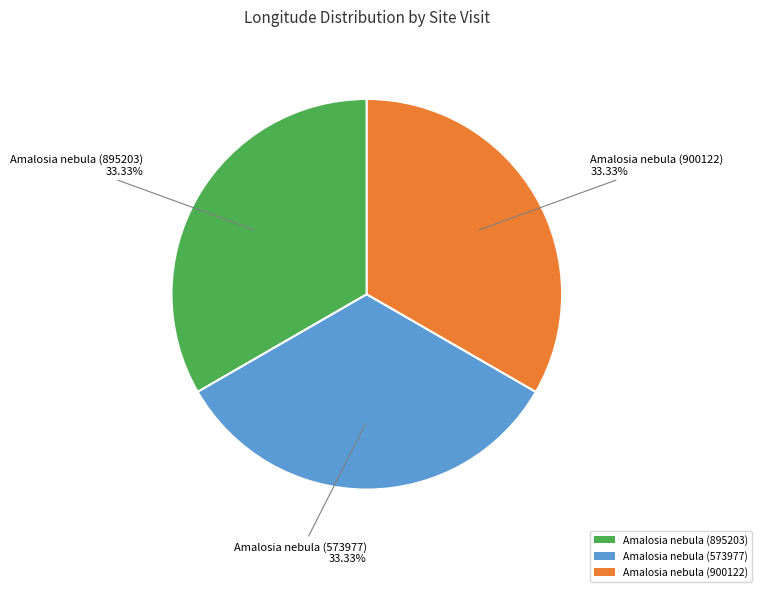

Does Amalosia nebula (573977) account for over 50% of the chart?

No